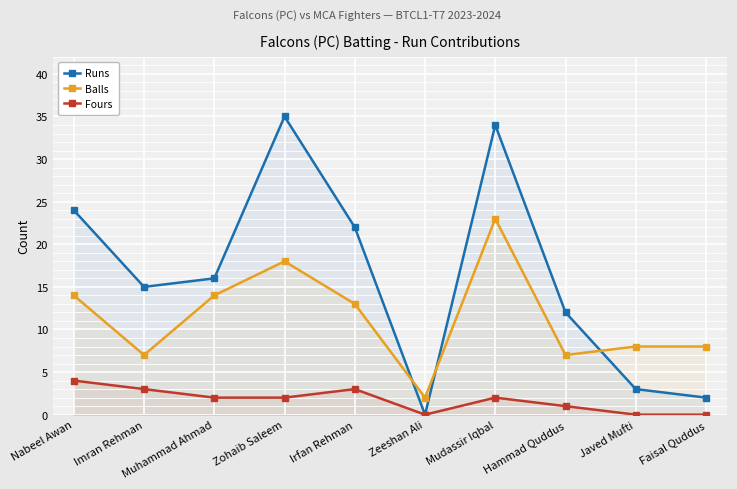

The Fours series shows 2 at Faisal Quddus. True or false?

False